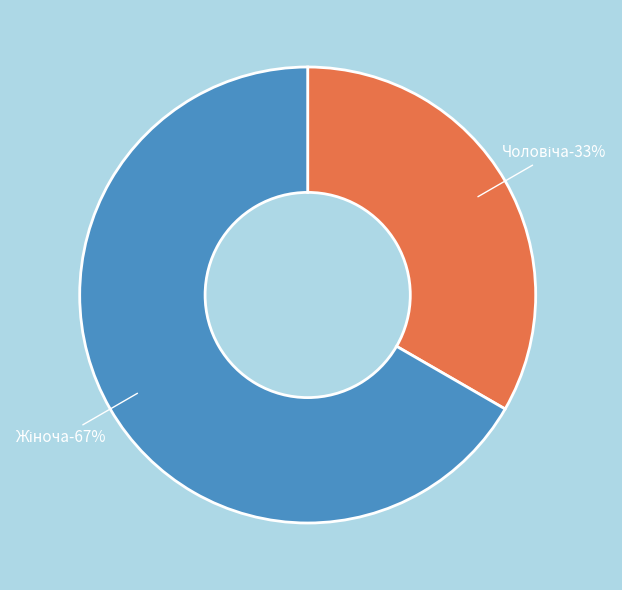

How many segments does this pie chart have?

2